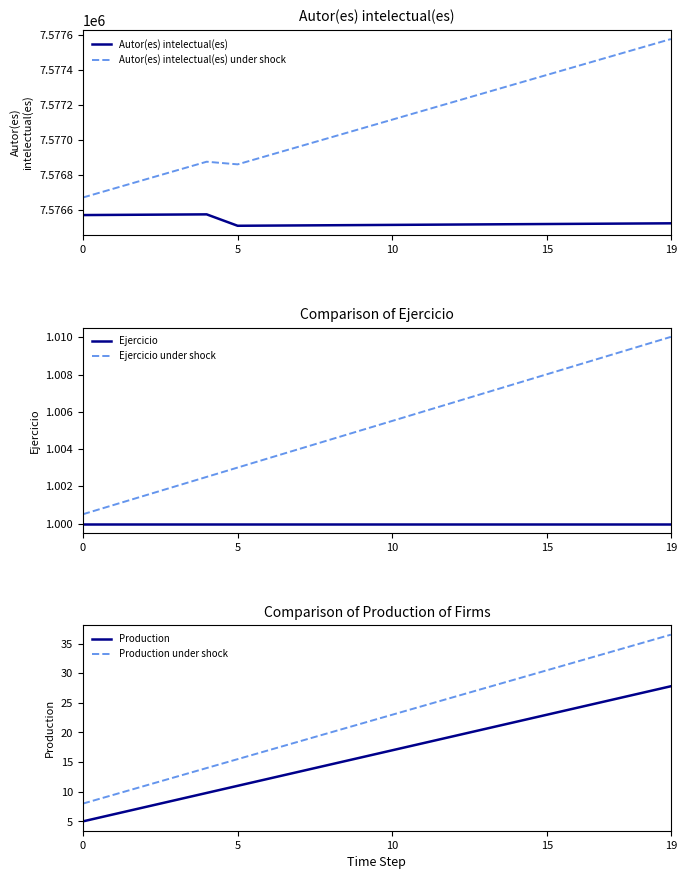

Between 13 and 15, which series saw the biggest shift?

Autor(es) intelectual(es) under shock